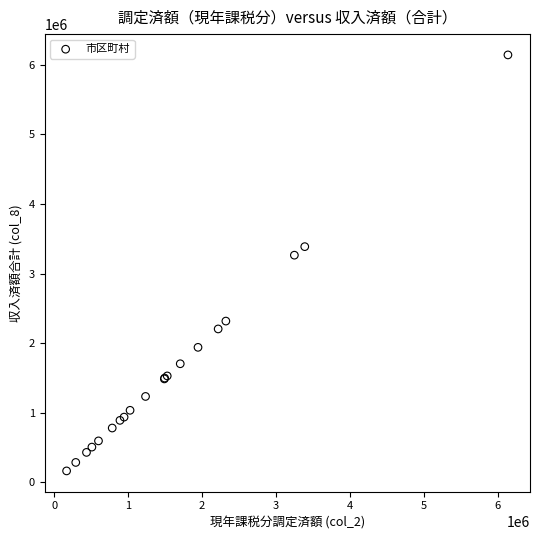

What Y value in the scatter plot is closest to 3152730?

3263693